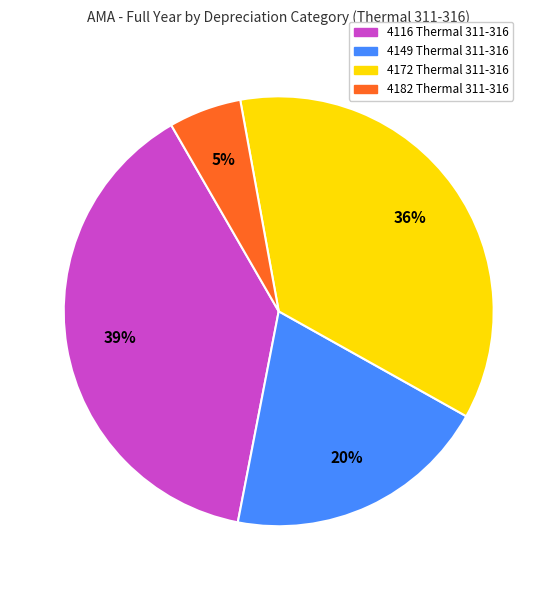

To the nearest percent, what percentage of the pie is 4116?

39%